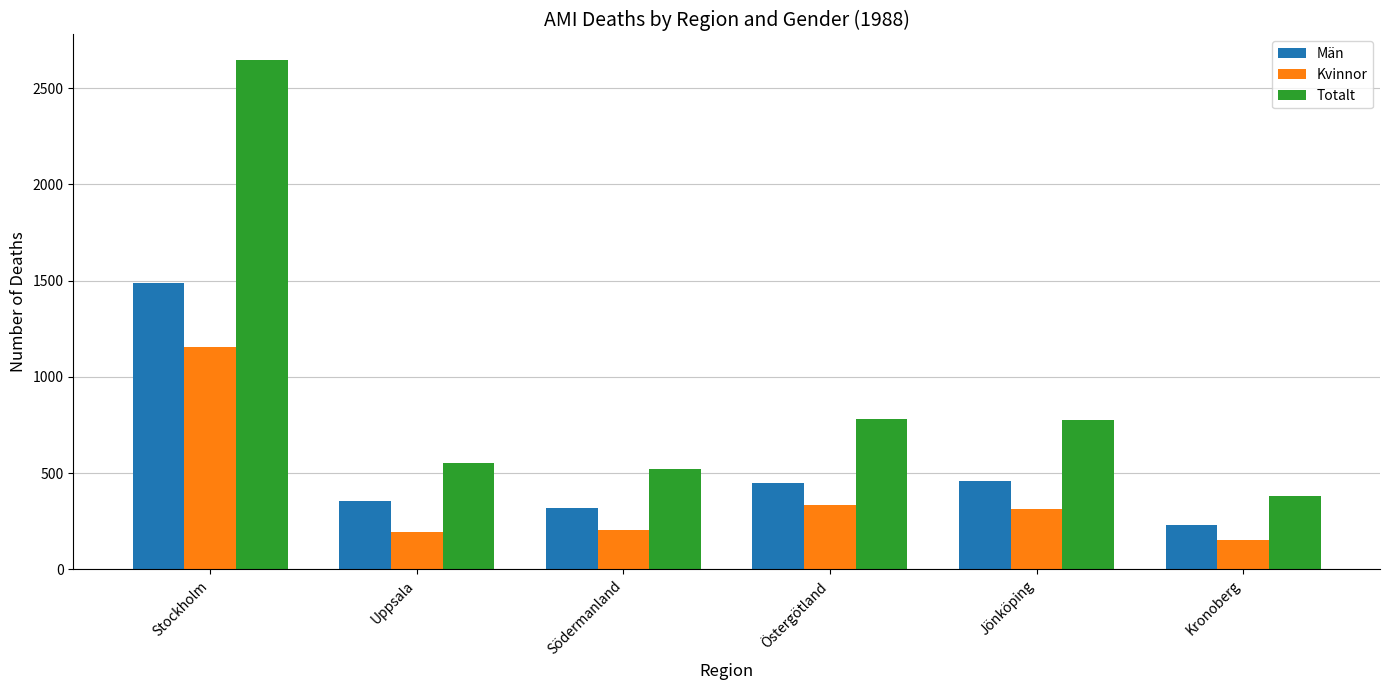

List the series in order of their overall mean, highest first.

Totalt, Män, Kvinnor